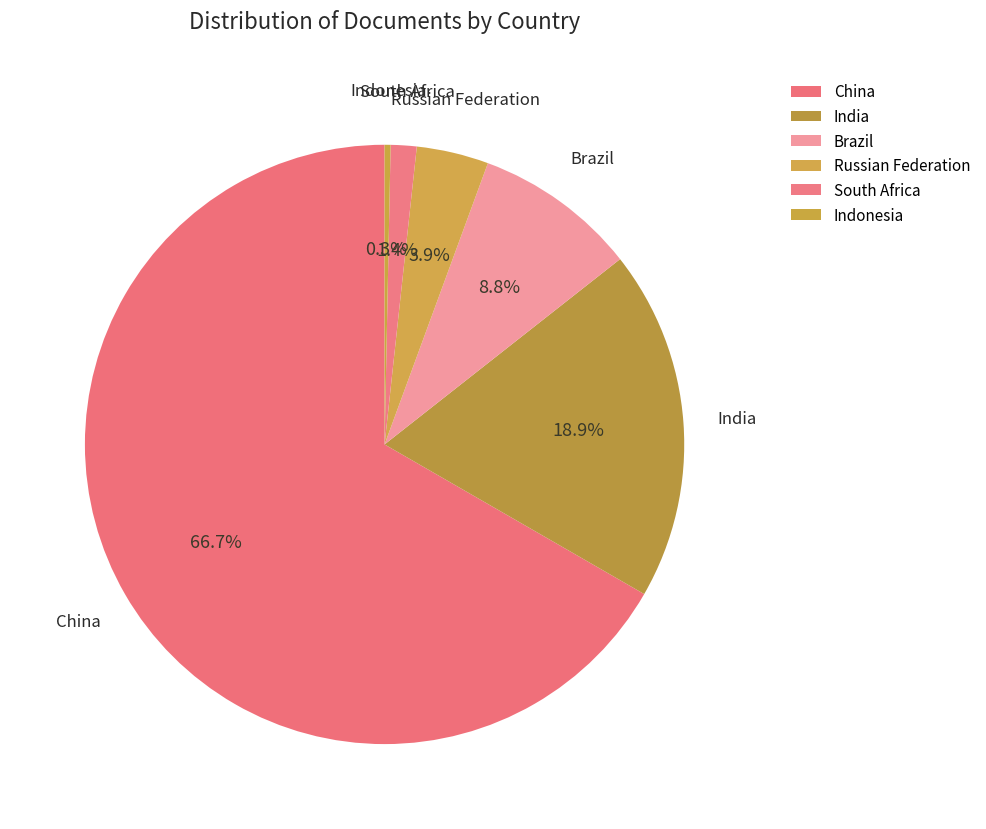

Is there a majority slice in this chart?

Yes